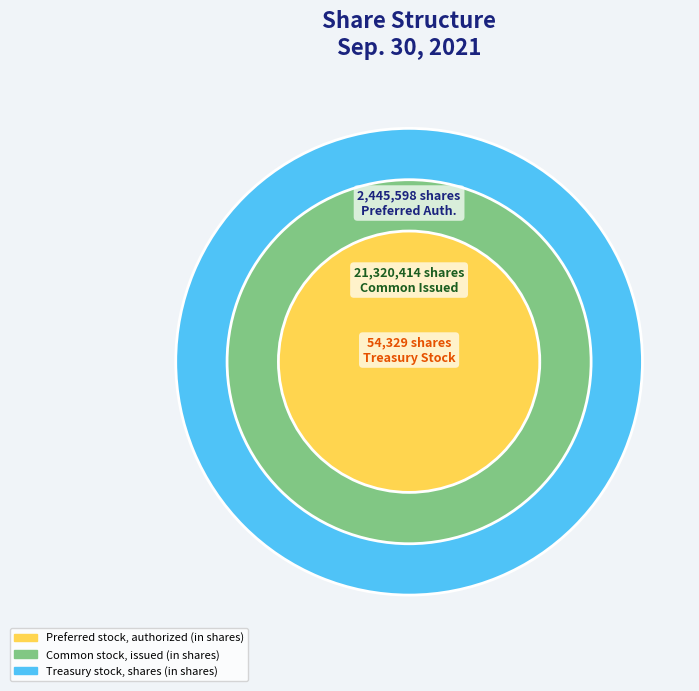

Which category has the smallest portion of the pie?

Treasury stock, shares (in shares)